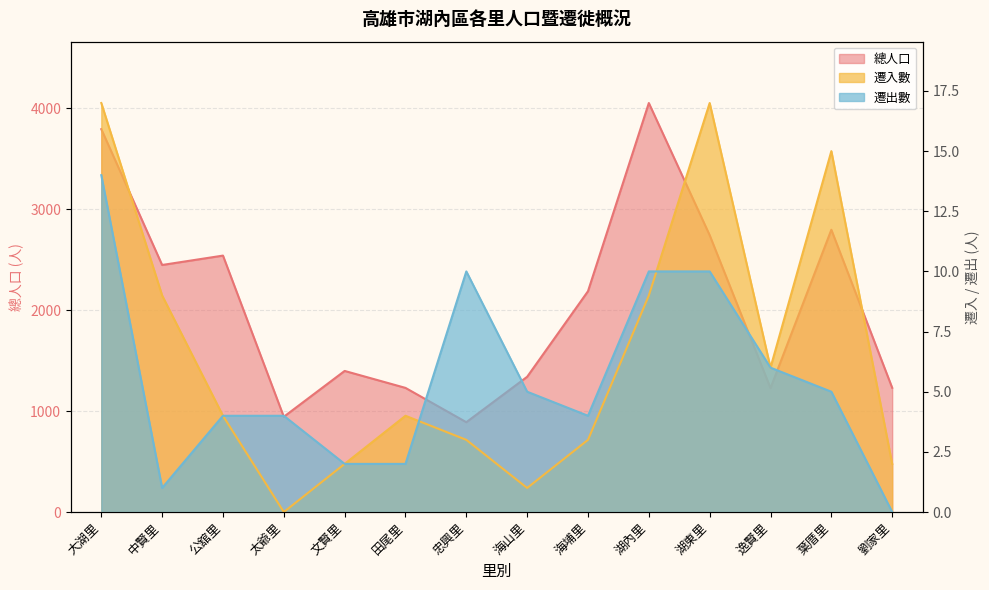

Which category has the lowest value in the 遷出數 series?

劉家里